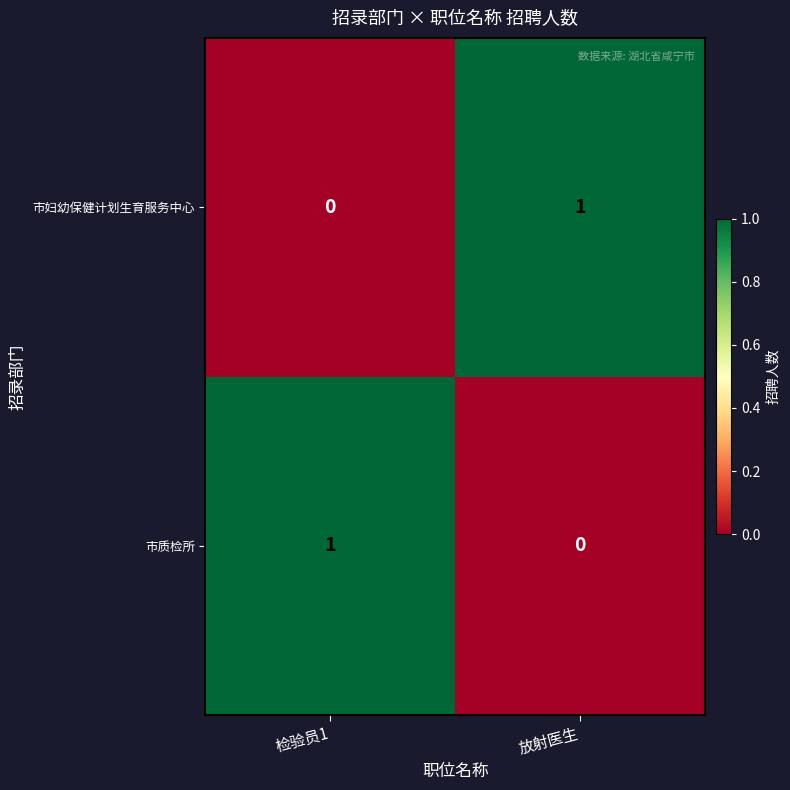

Is it true that 市质检所 equals 0 at 放射医生?

True